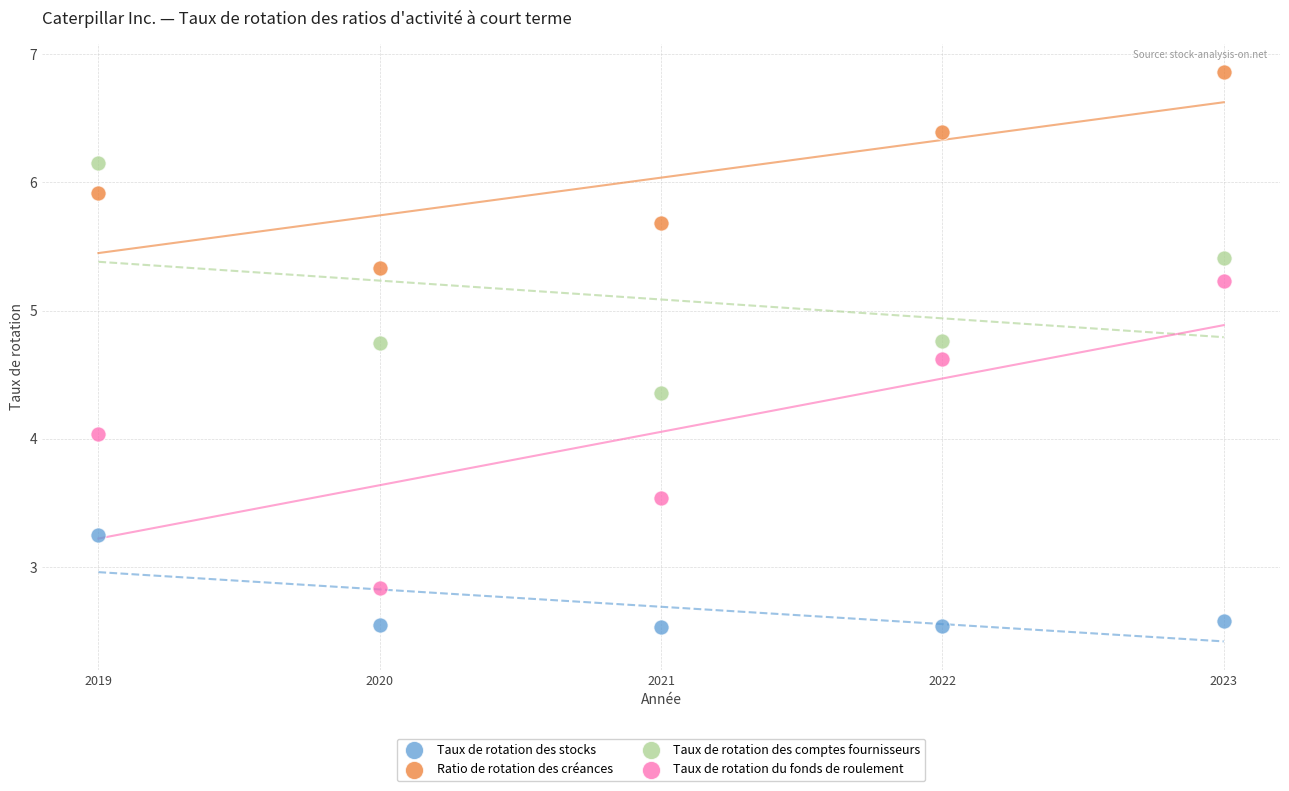

Which series reaches the maximum Y coordinate?

Ratio de rotation des créances